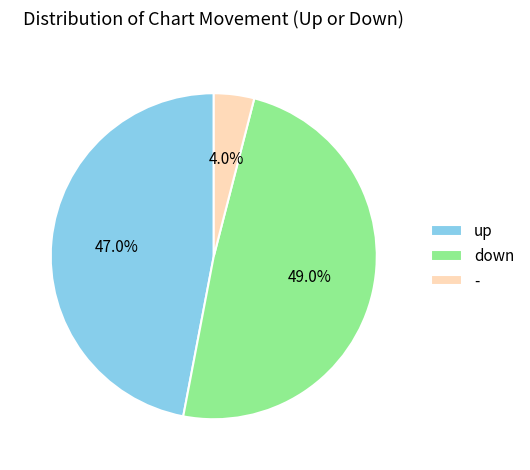

Is there a majority slice in this chart?

No